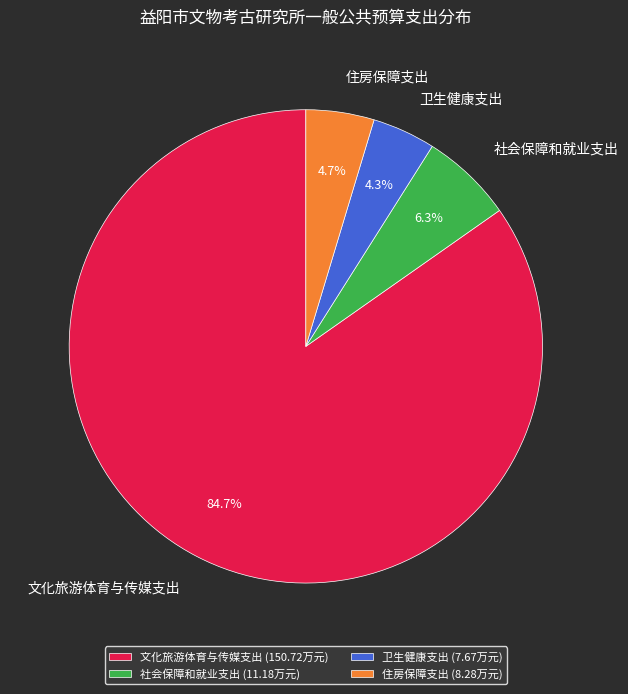

Between 文化旅游体育与传媒支出 and 社会保障和就业支出, which is larger?

文化旅游体育与传媒支出